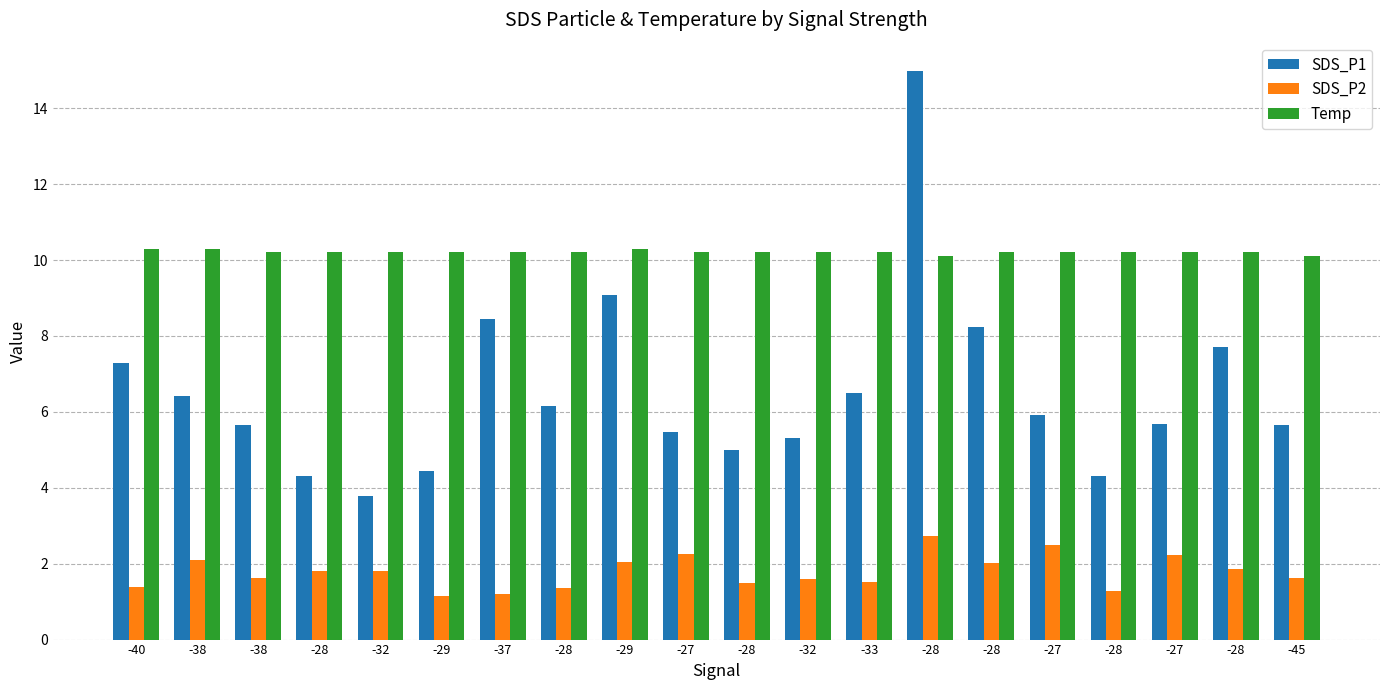

What is the label of the 2nd bar from the left?

-38